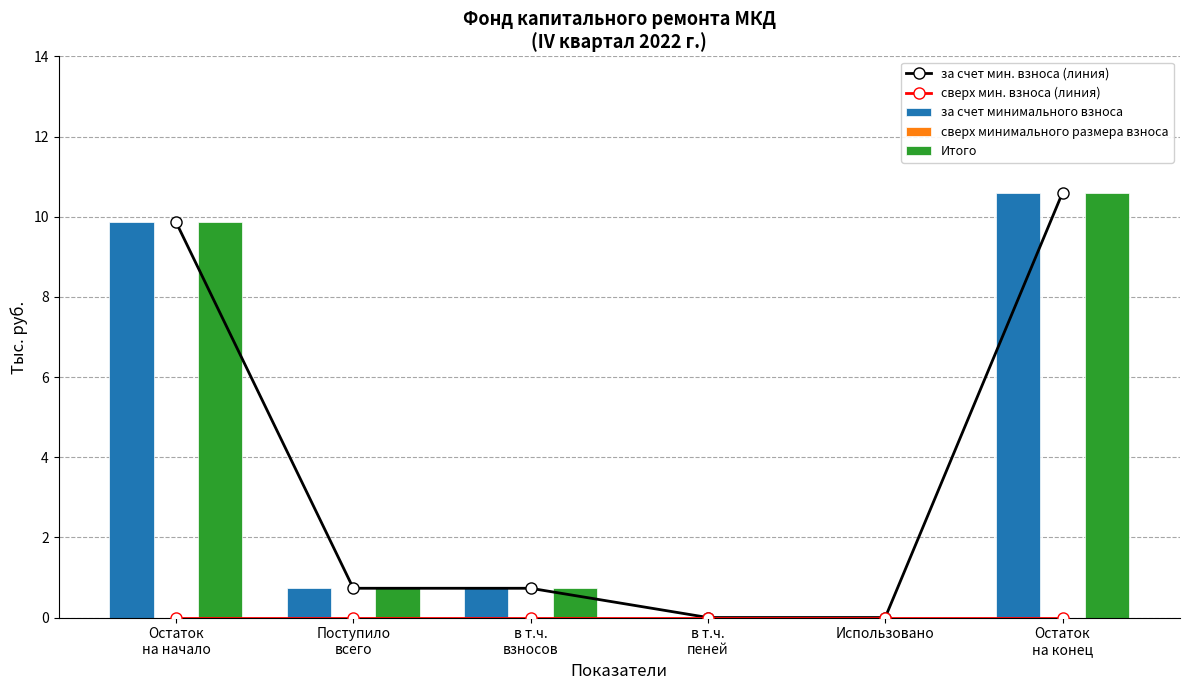

Between в т.ч.
пеней and Остаток
на конец, which series saw the biggest shift?

за счет мин. взноса (линия)